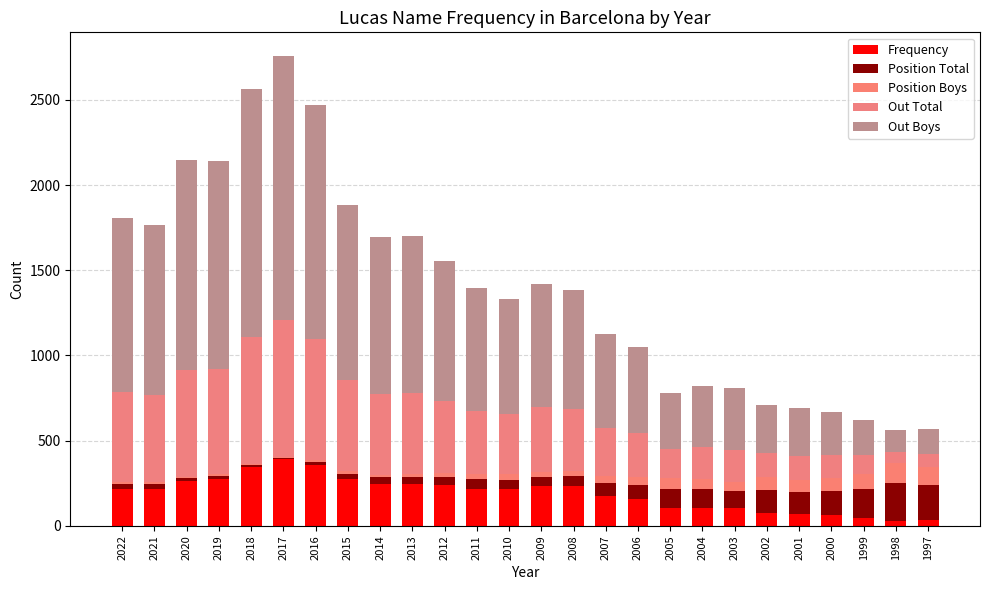

Count the number of categories in the chart.

26